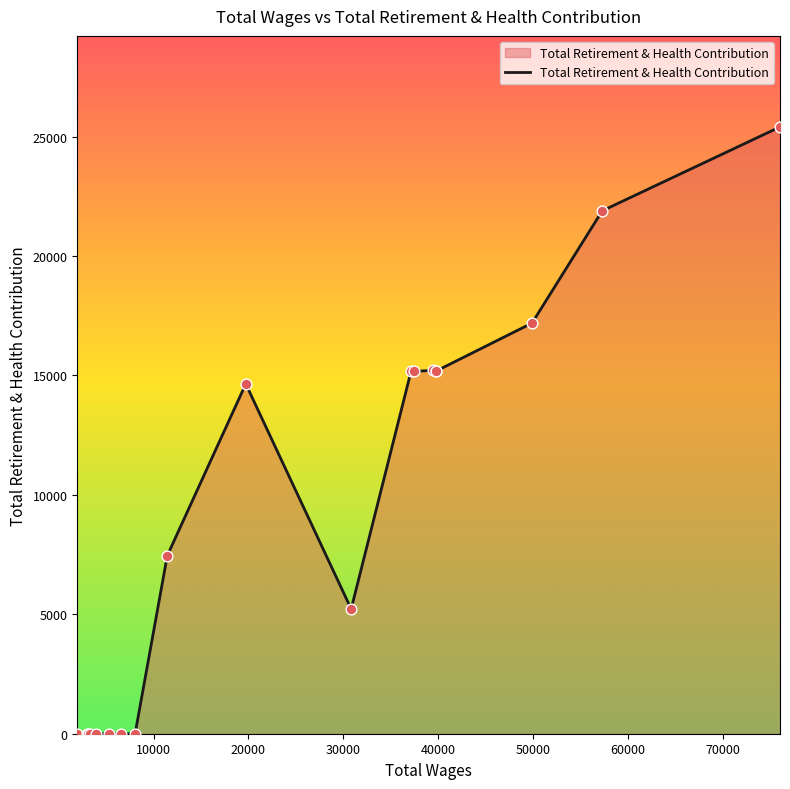

What is the difference between the maximum and minimum values?

25409